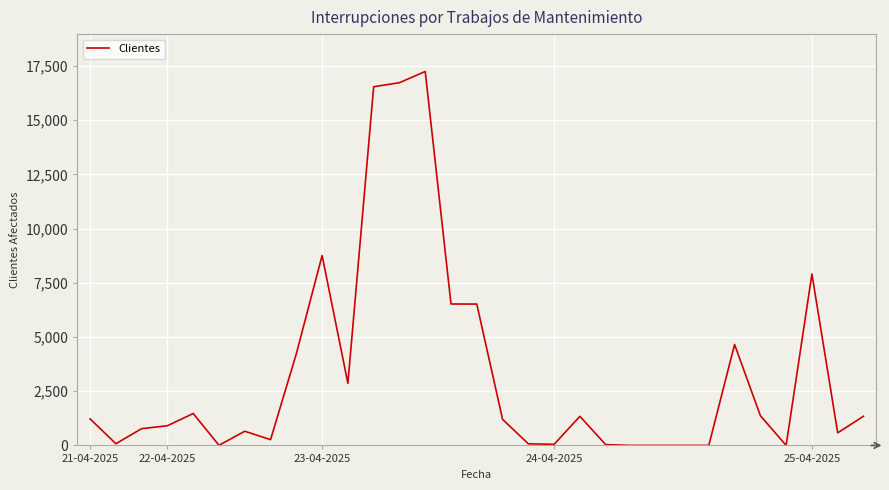

What is the difference between the maximum and minimum values?

17248